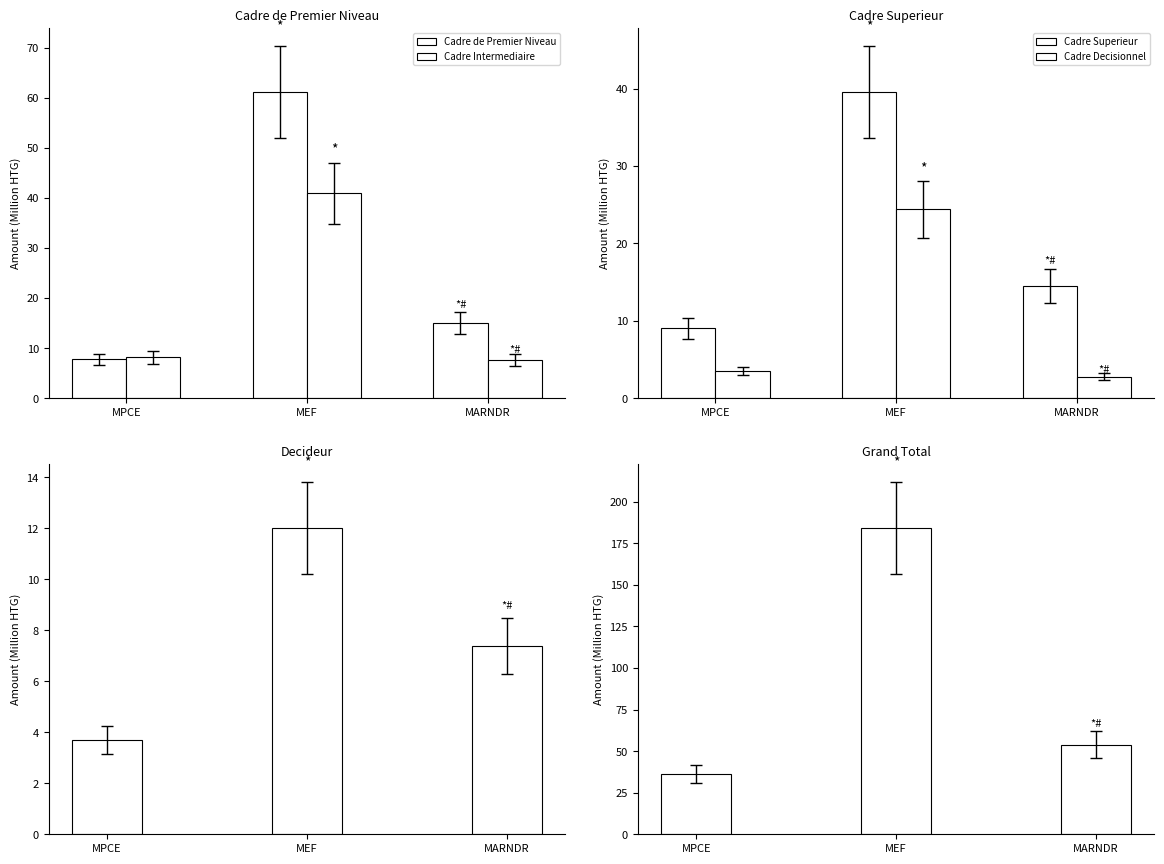

What is the sum of the Grand Total values at MPCE and MARNDR?

90.1